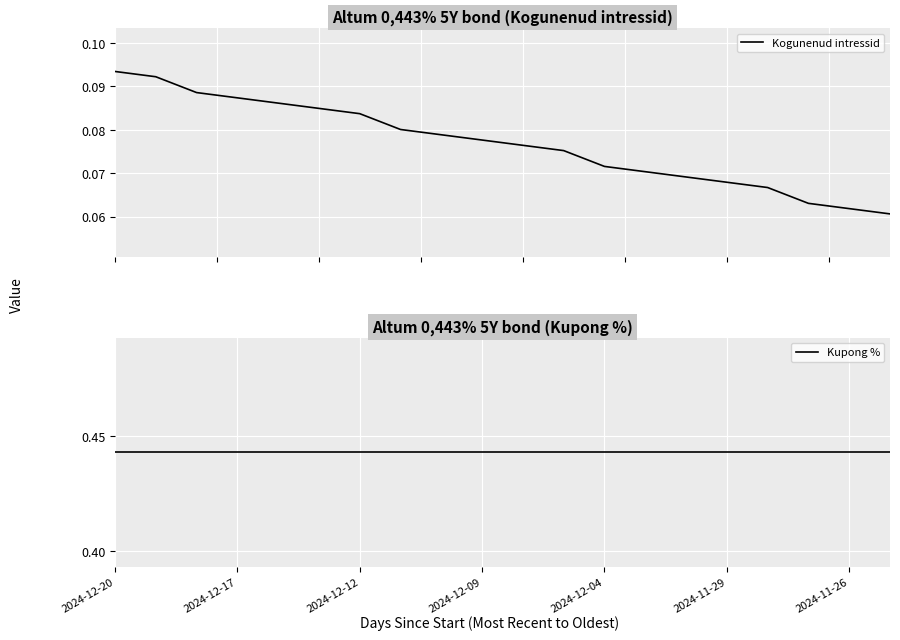

What are all the series names shown in the legend?

Kogunenud intressid, Kupong %